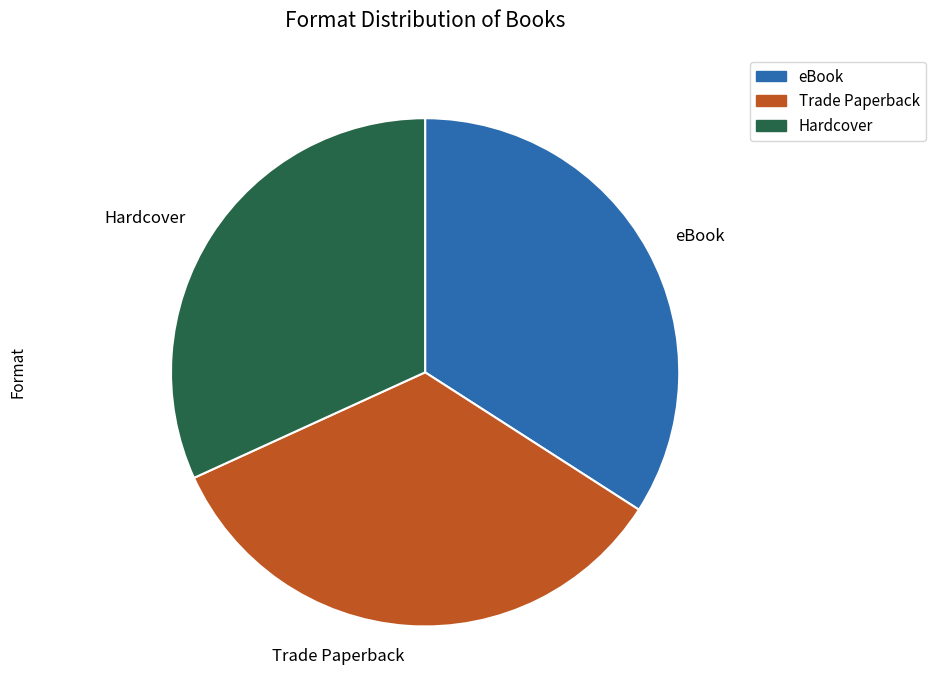

Is Trade Paperback the majority of the pie?

No